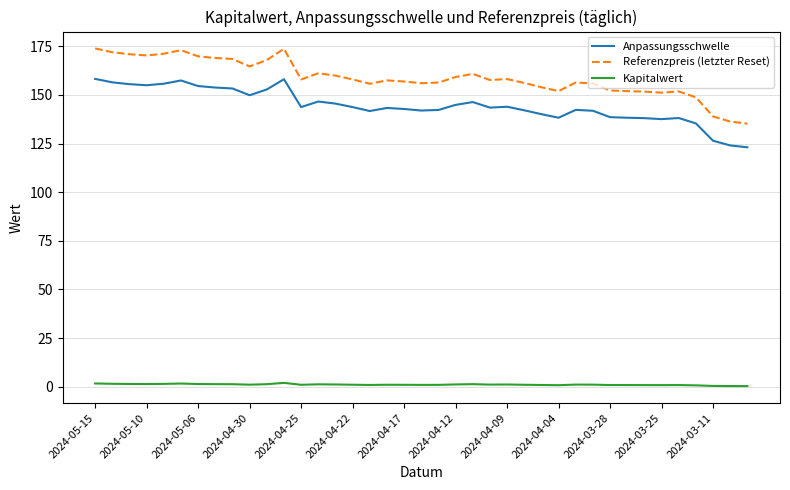

What is the average value of the Anpassungsschwelle series?

144.5